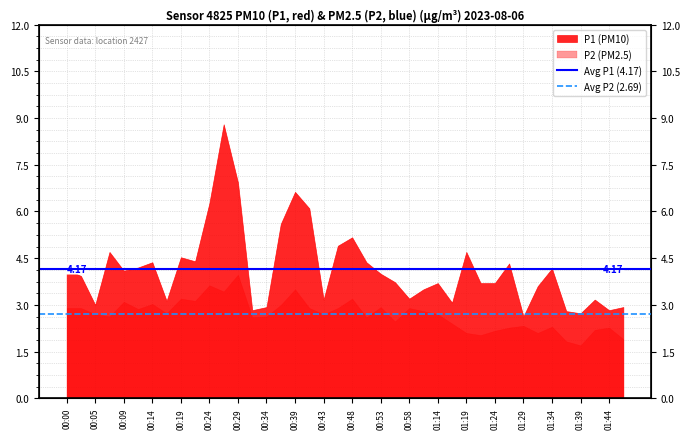

What is the minimum value for Avg P2 (2.69)?

2.7